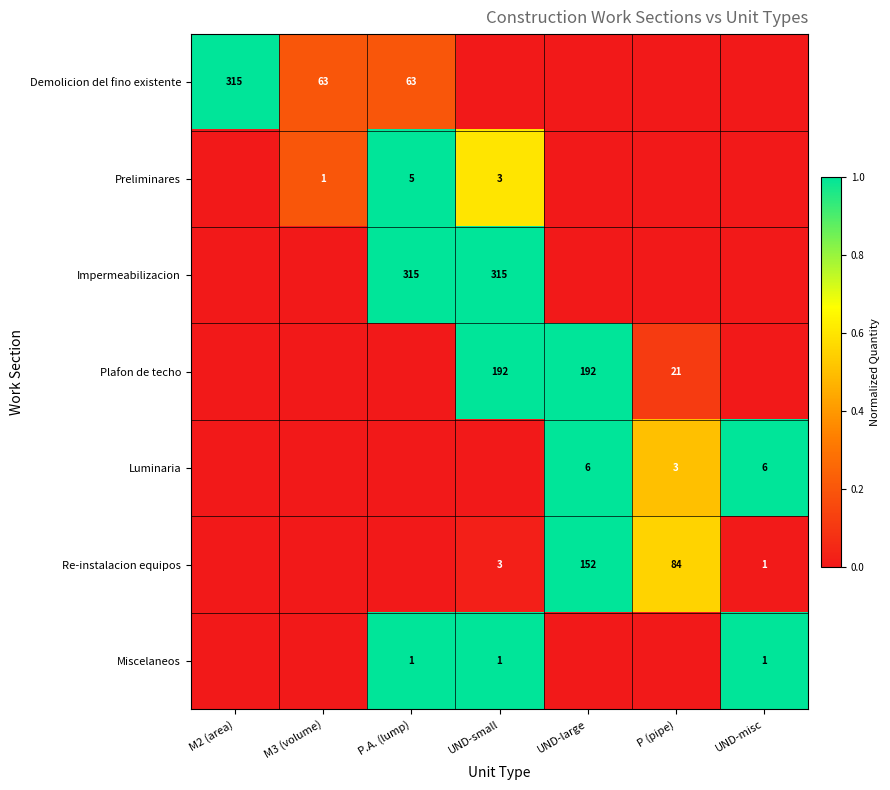

The Luminaria series shows 0.1 at P (pipe). True or false?

False